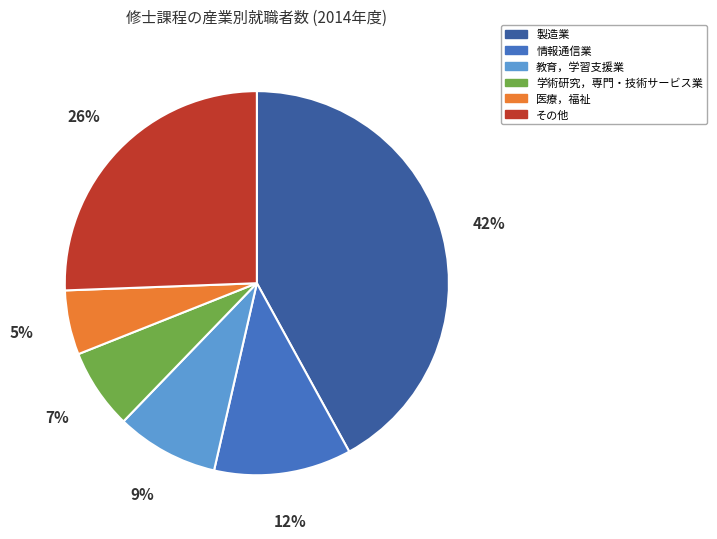

To the nearest percent, what is the average slice percentage?

17%